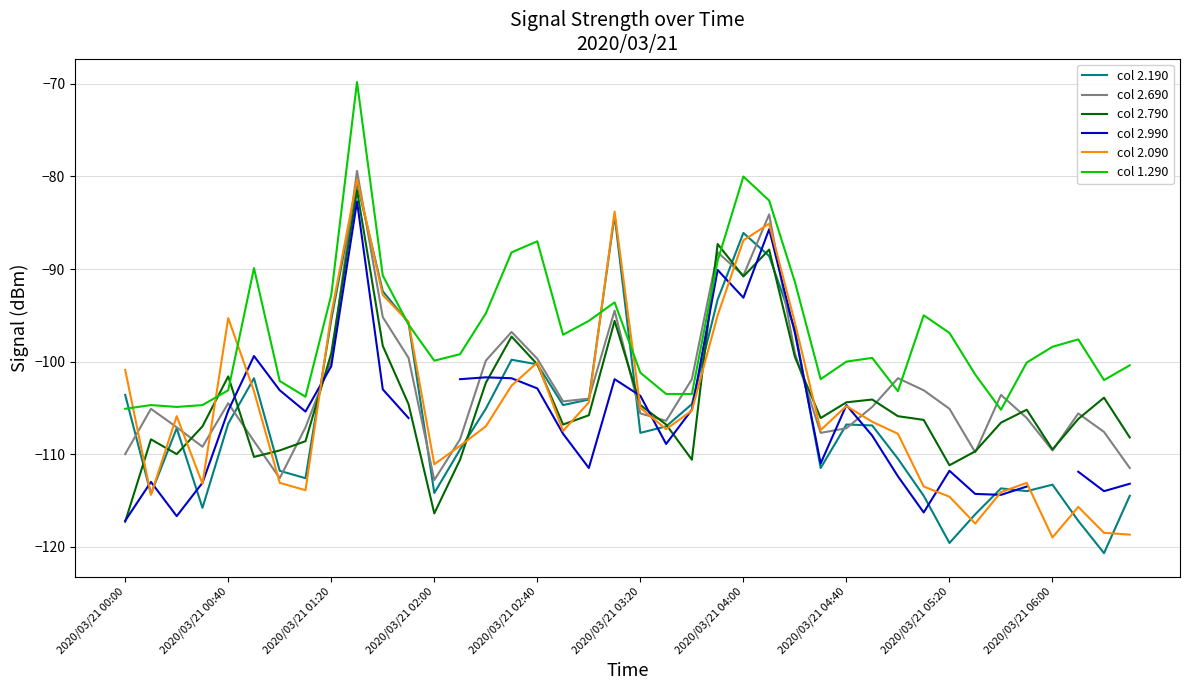

Which series ends up on top after the final intersection of col 1.290 and col 2.790?

col 1.290